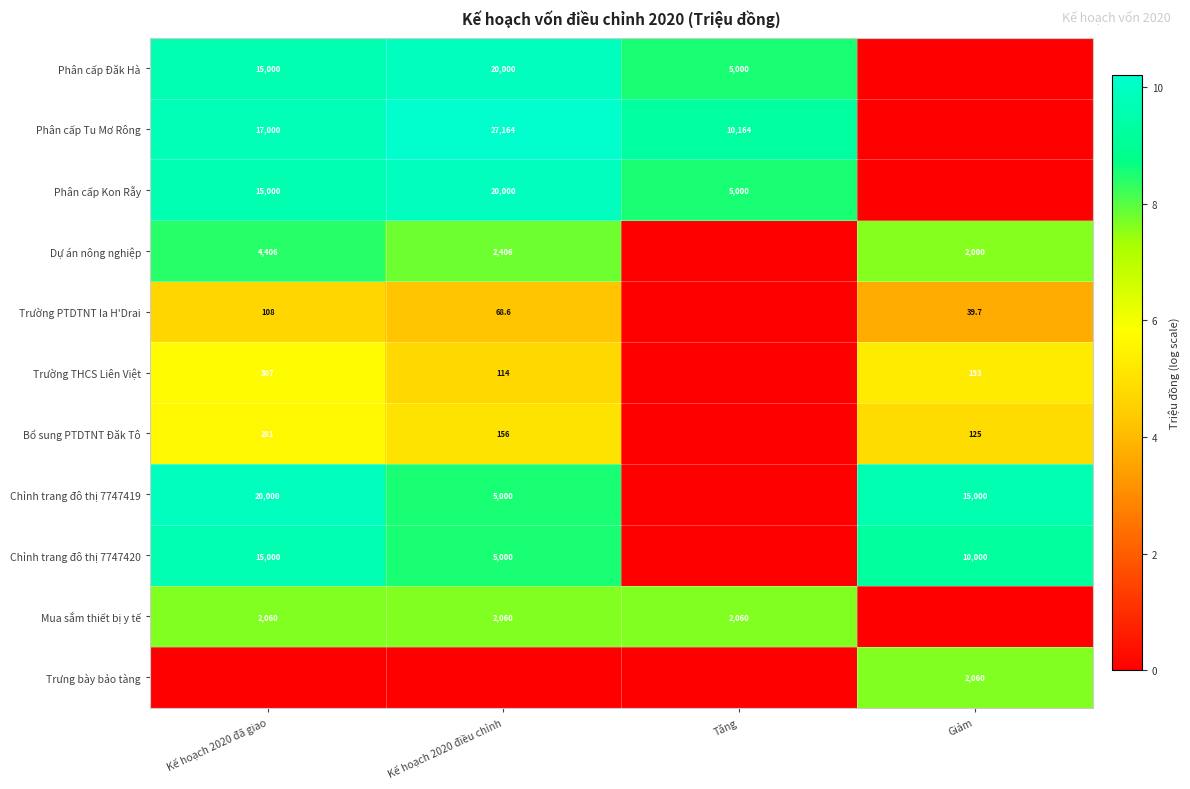

How many categories are shown in the chart?

4